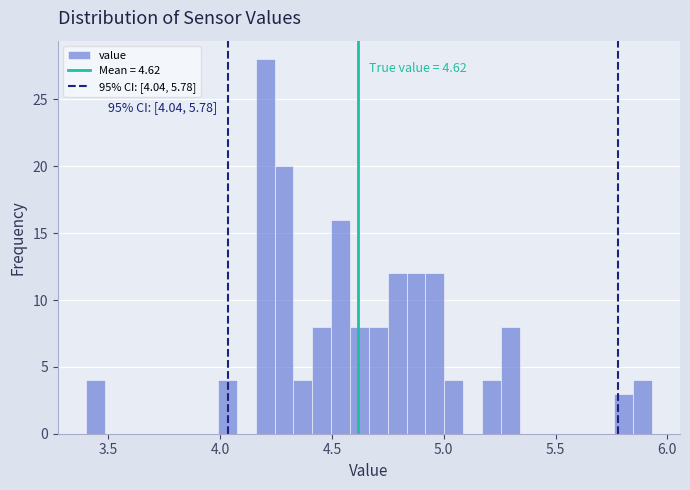

Read against the x-axis, roughly where is the centre of the tallest bar?

4.20